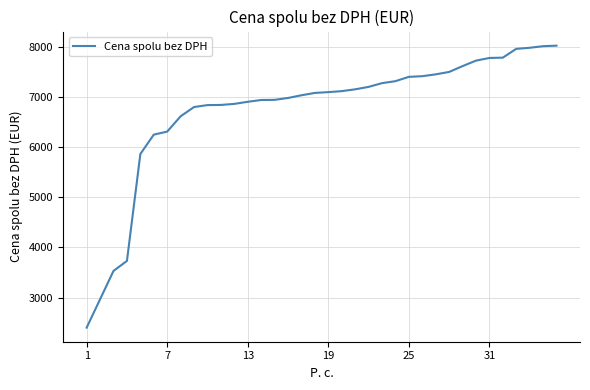

What is the maximum value shown in the chart?

8017.7